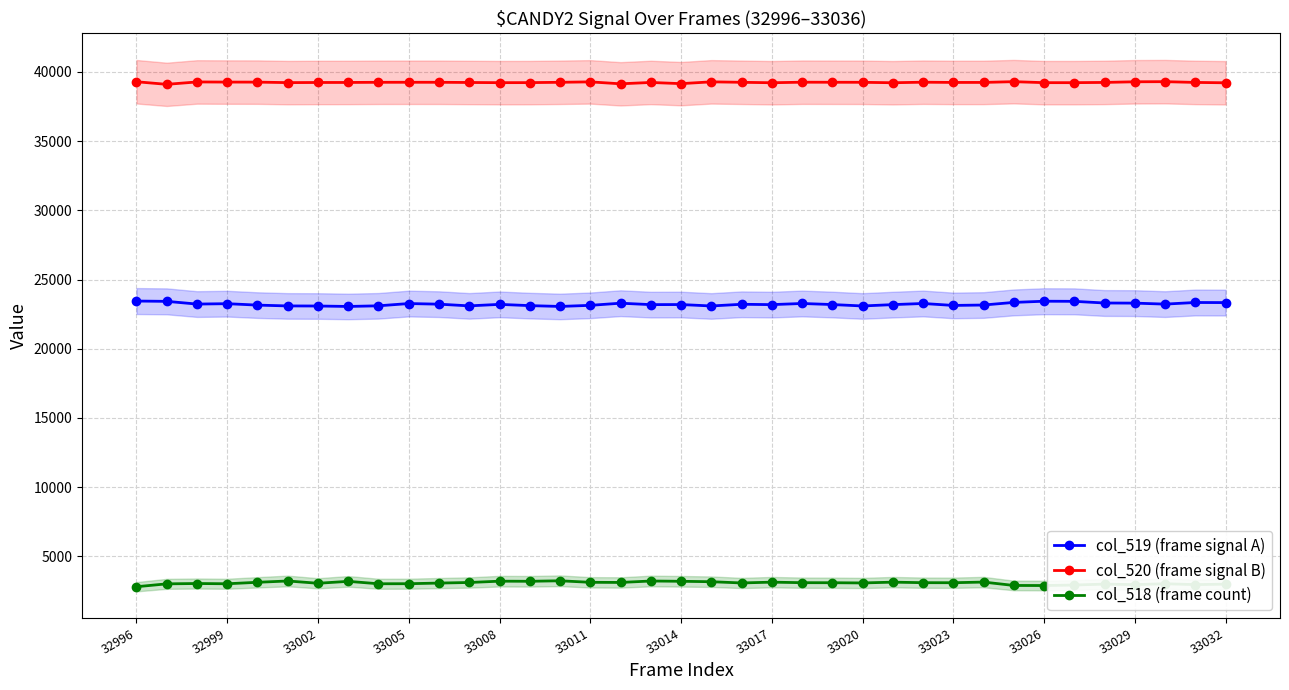

Reading right to left, list all the values displayed in this chart.

col_519 (frame signal A): 23332	23339	23222	23294	23302	23423	23431	23345	23156	23127	23267	23185	23088	23191	23267	23185	23210	23088	23191	23185	23288	23133	23054	23113	23203	23095	23218	23263	23099	23053	23085	23091	23150	23253	23225	23422	23443
col_520 (frame signal B): 39210	39236	39291	39282	39236	39219	39219	39291	39236	39235	39252	39213	39245	39248	39252	39213	39245	39278	39148	39234	39136	39276	39245	39222	39219	39232	39246	39247	39245	39234	39232	39222	39258	39261	39271	39098	39285
col_518 (frame count): 2993	2960	3022	2959	2997	2929	2893	2899	3143	3096	3099	3137	3080	3096	3099	3137	3080	3169	3200	3220	3116	3126	3236	3200	3208	3113	3071	3025	3021	3195	3057	3222	3127	3021	3039	3015	2807